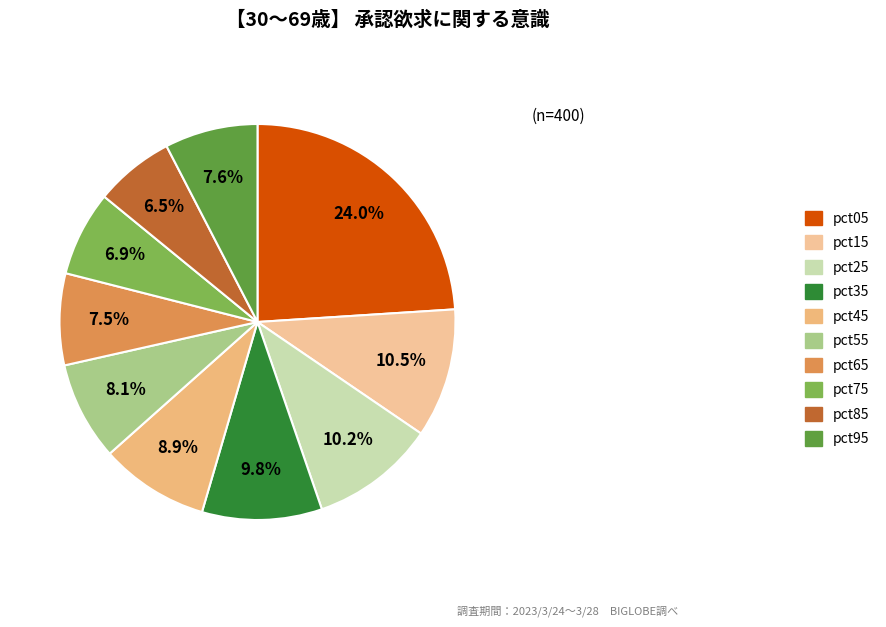

Which slice is the largest?

pct05